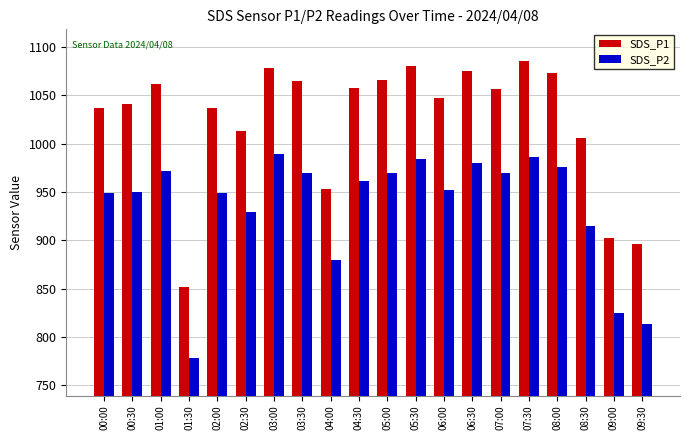

True or false: SDS_P2 has a value of 985.8 at 07:30.

True